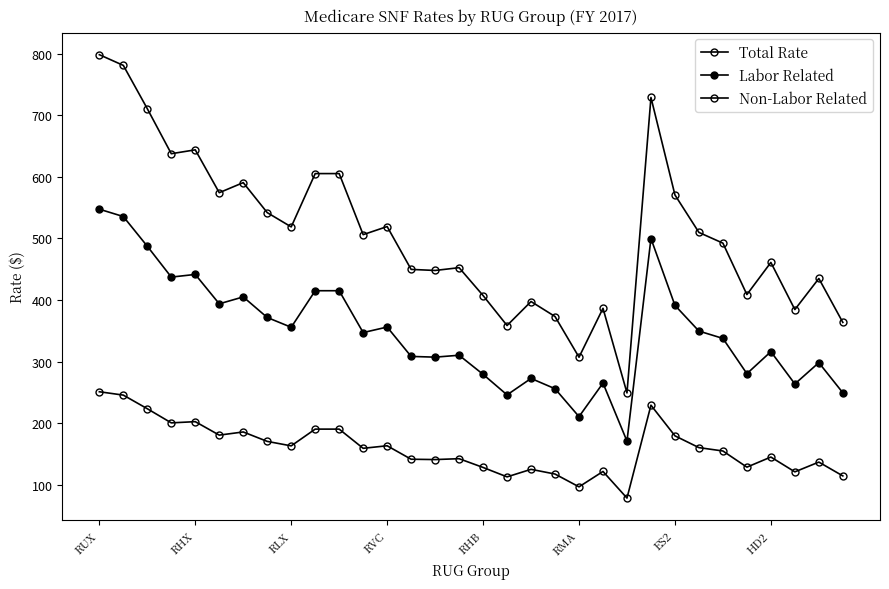

How many values in the Non-Labor Related series exceed 159?

16